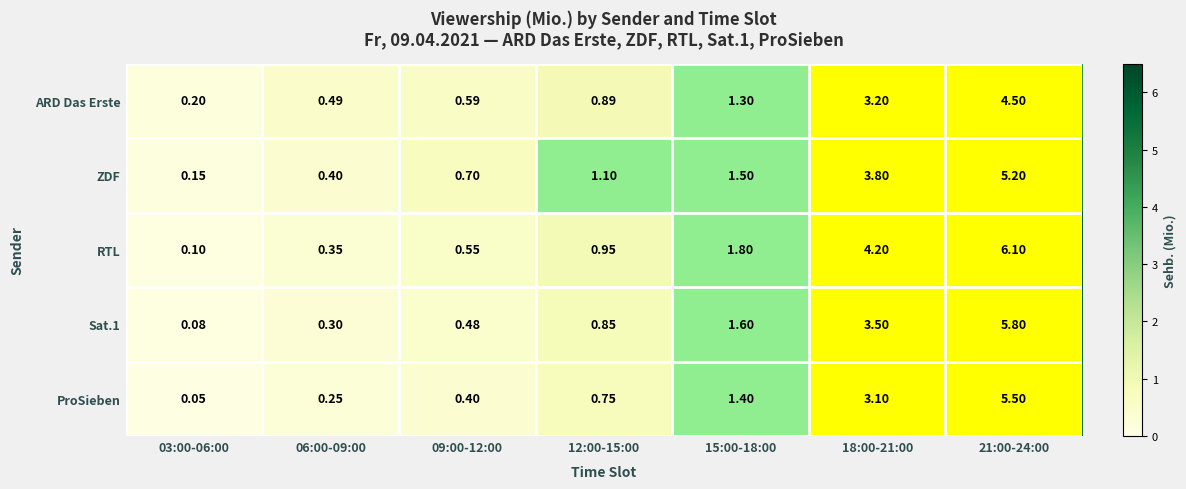

Which series has the largest total across all categories?

RTL